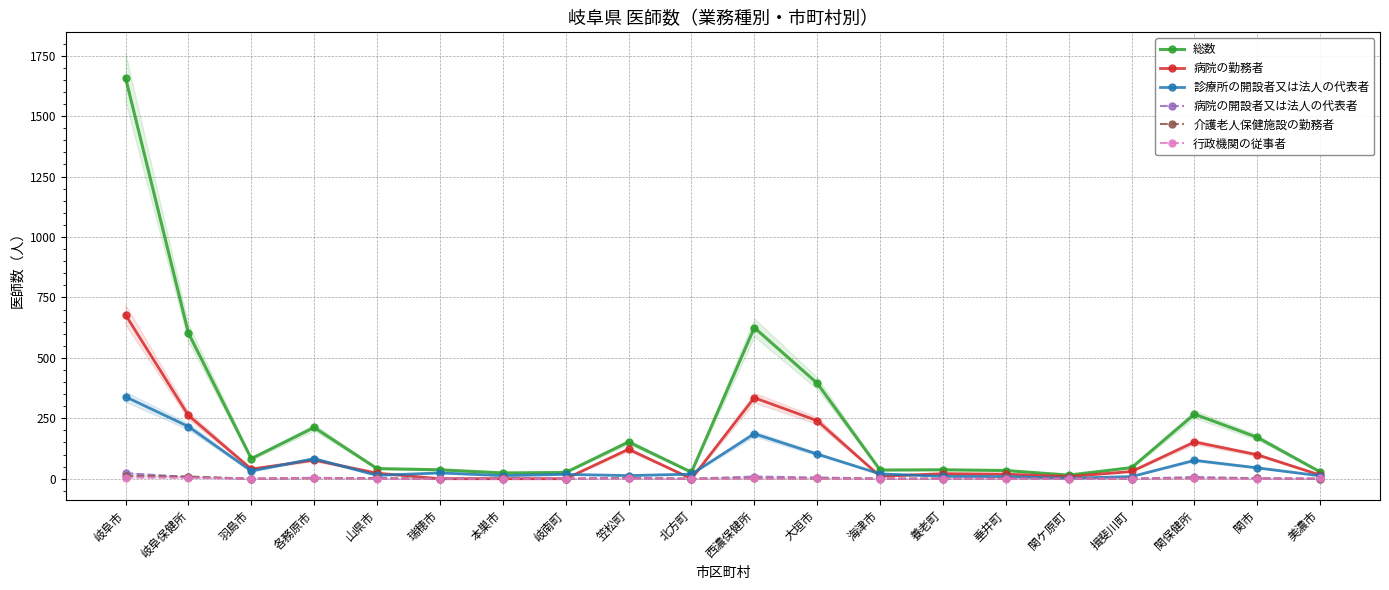

What is the label of the 7th point from the right?

養老町